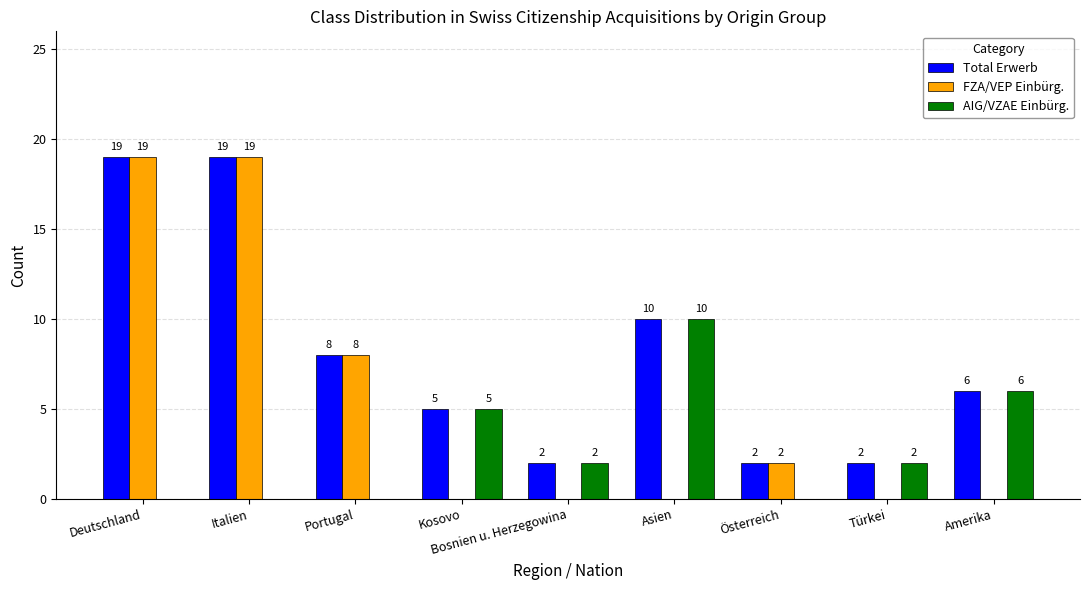

What is the sum of all Total Erwerb values?

73